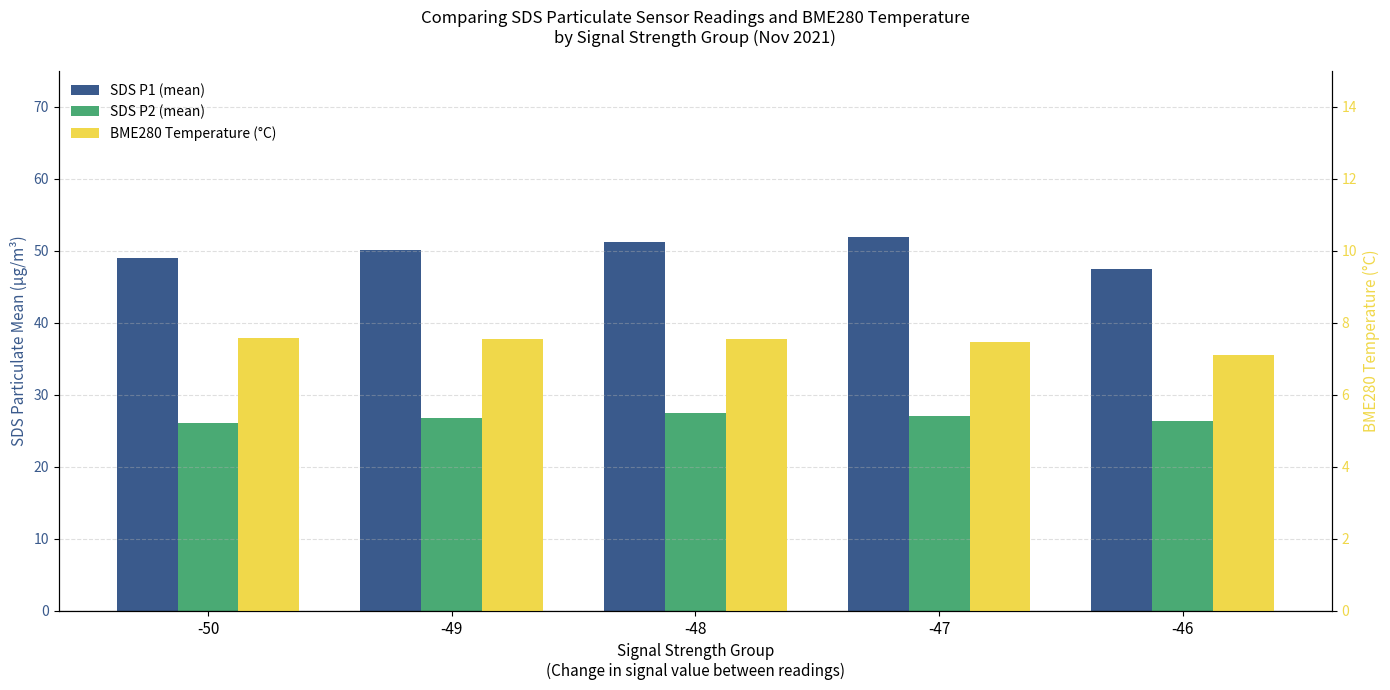

What is the maximum value for BME280 Temperature (°C)?

7.6